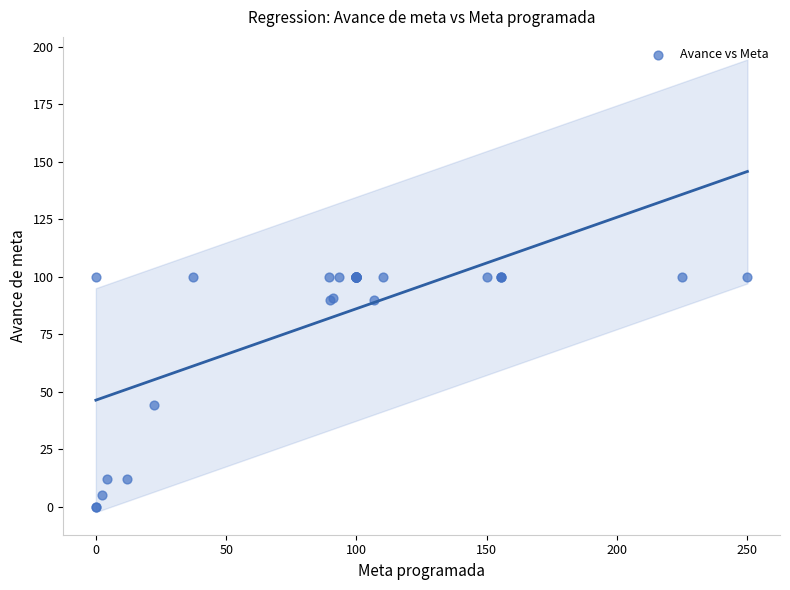

What Y value in the scatter plot is closest to 50?

44.4